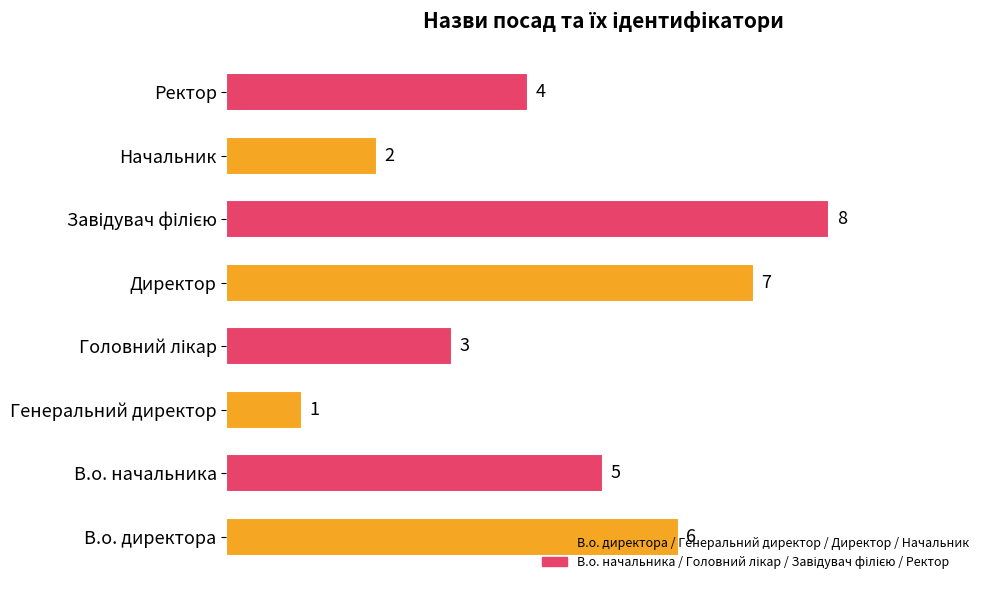

How many values are between 3 and 7?

5